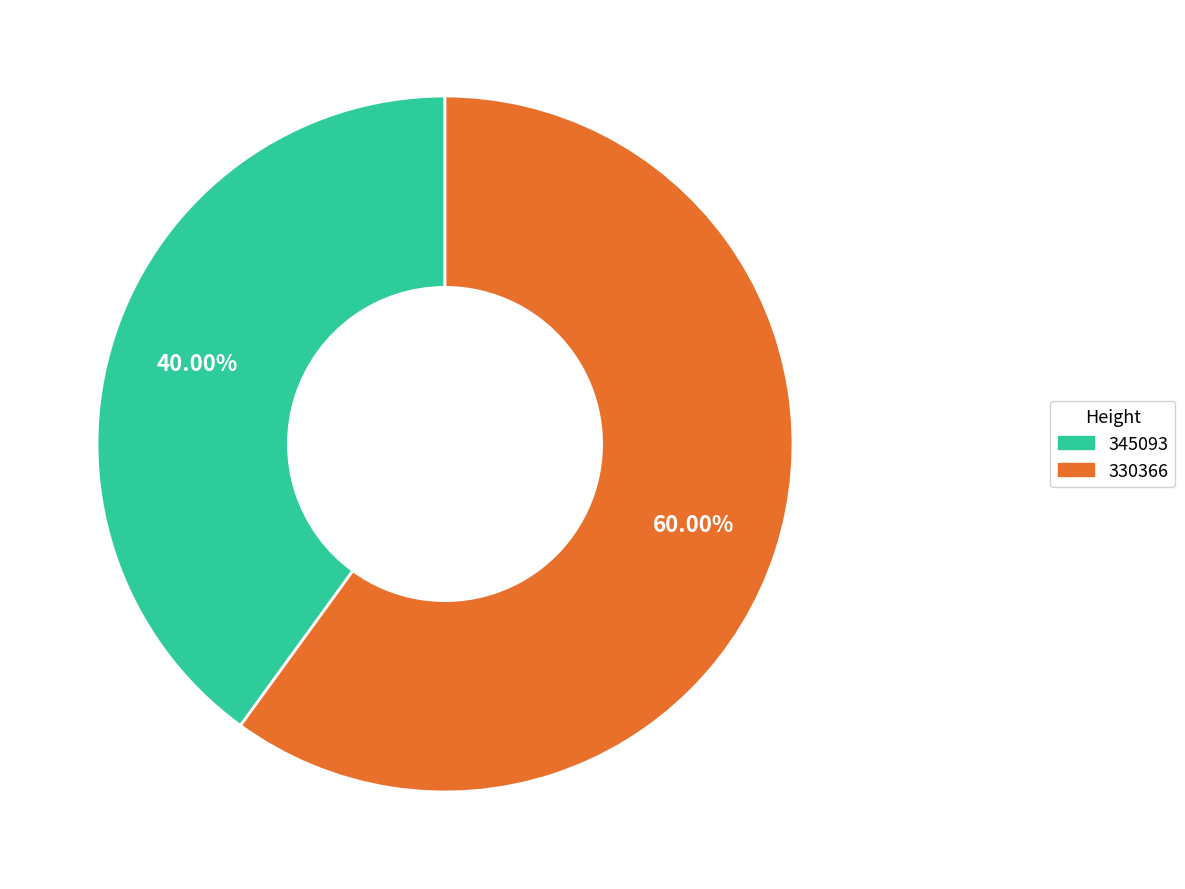

Which category has the biggest portion of the pie?

330366